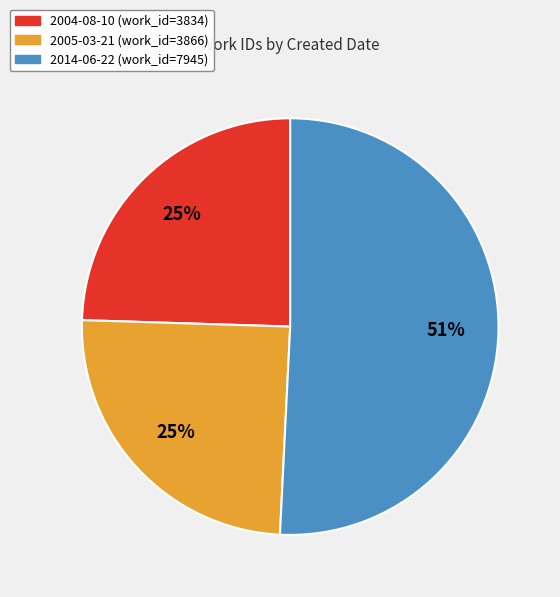

Do 2014-06-22 and 2004-08-10 together represent more than half of the pie?

Yes